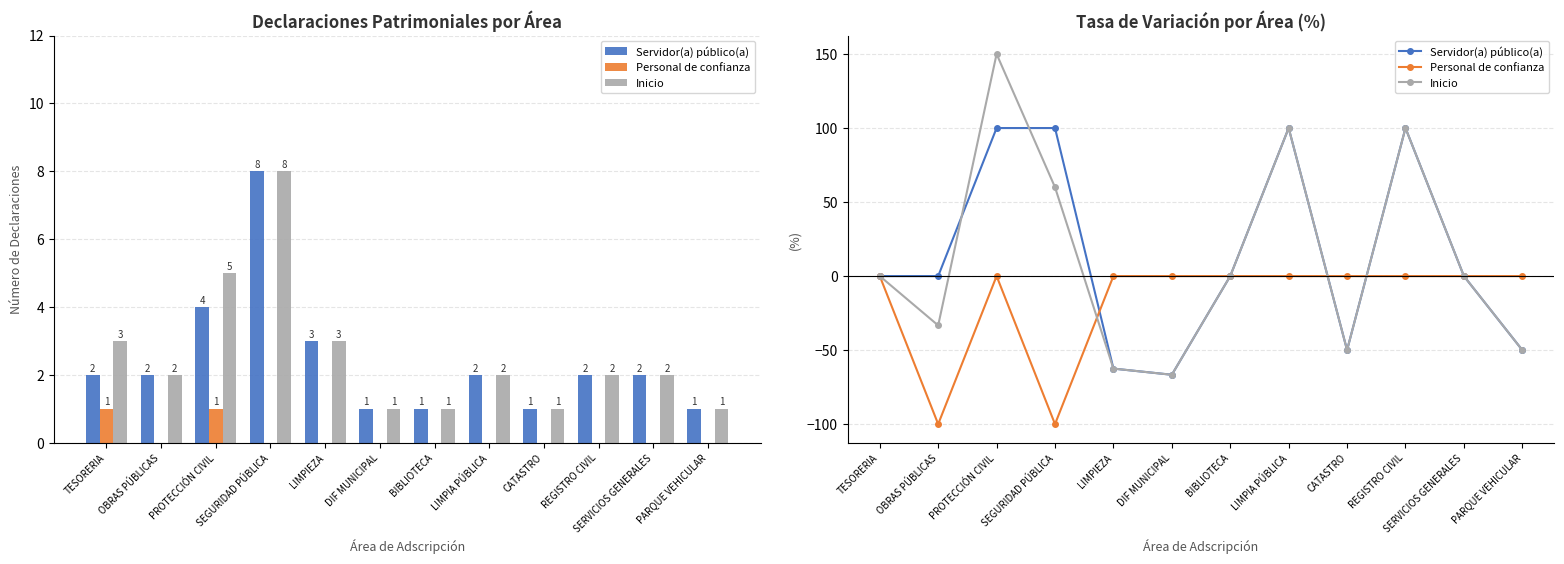

What is the average value of the Servidor(a) público(a) series?

14.2